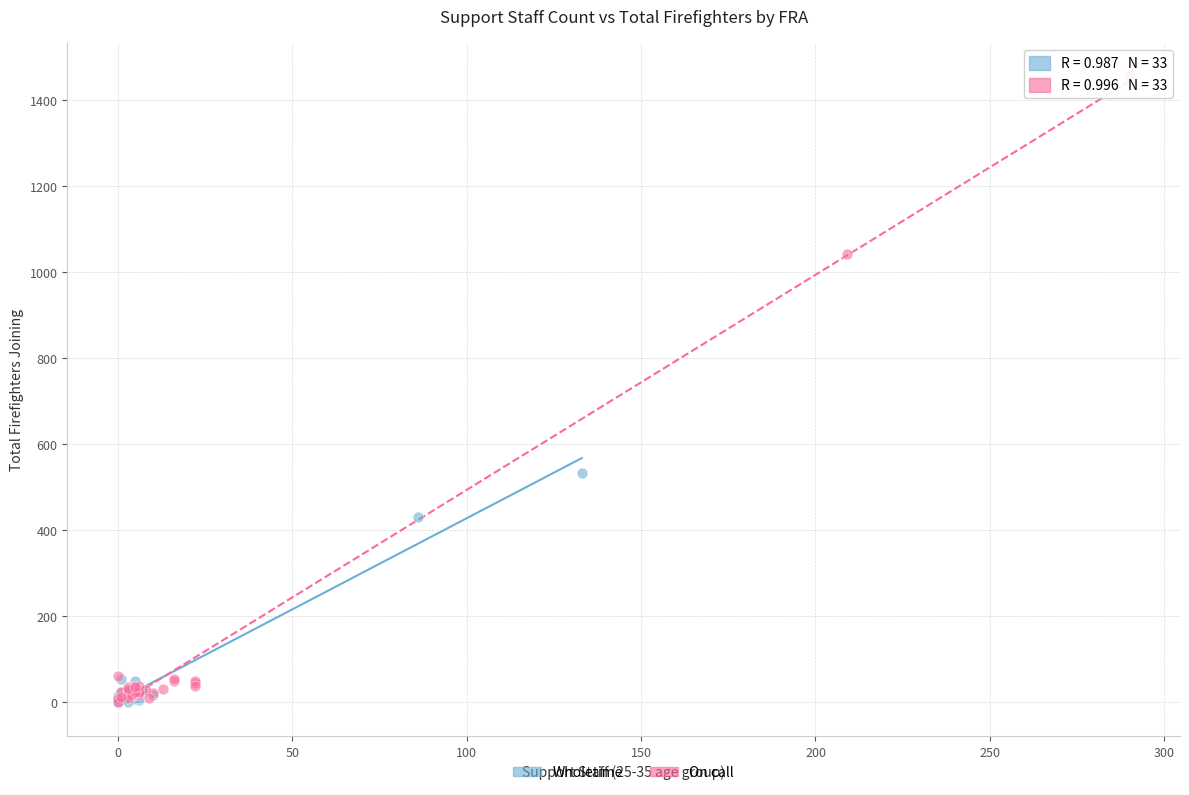

Which series has the largest Y range (max minus min)?

On call